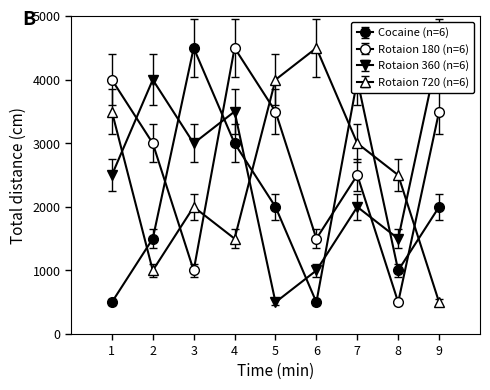

How many categories are shown in the chart?

9